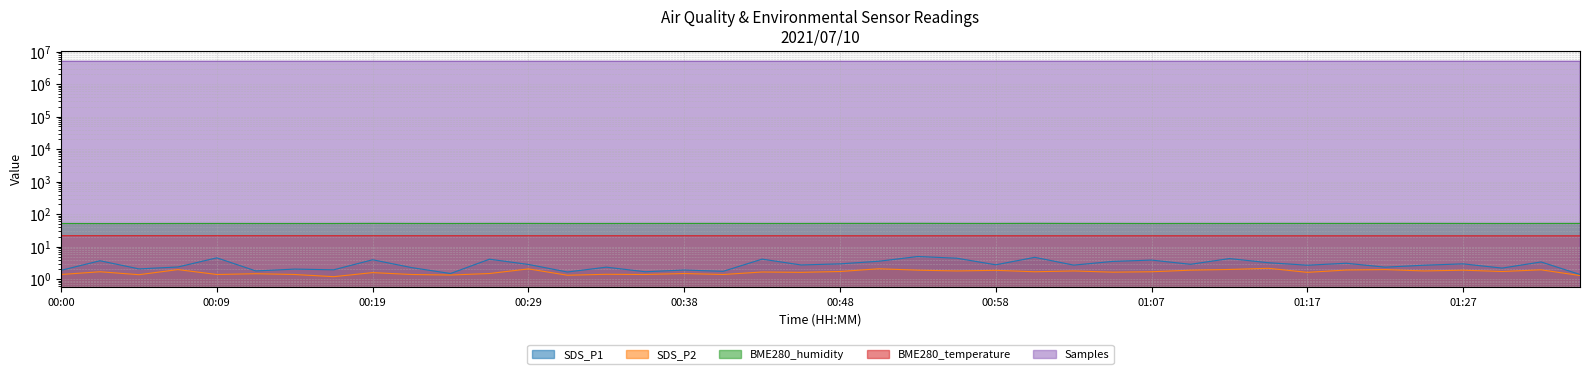

What is the value of the SDS_P1 point at the 15th from the left?

2.4